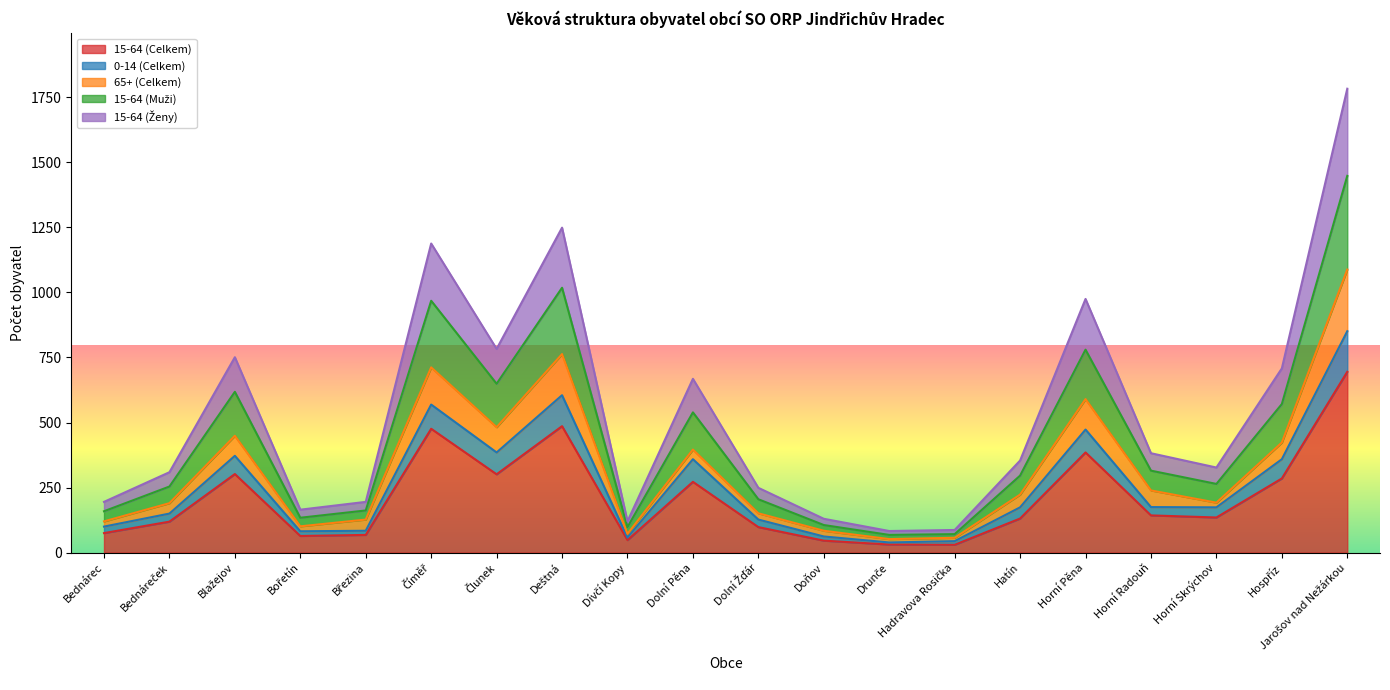

What is the maximum value shown in the chart?

1783